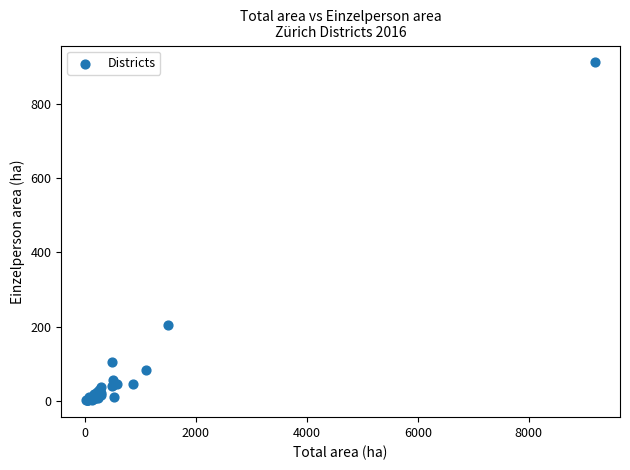

What Y value in the scatter plot is closest to 456?

204.4